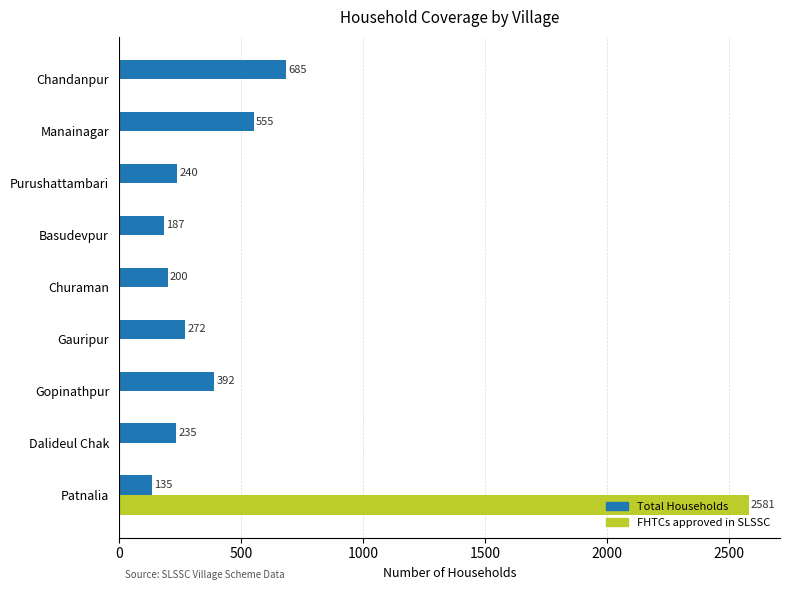

Is the value of FHTCs approved in SLSSC at Dalideul Chak greater than the value of Total Households at Patnalia?

No